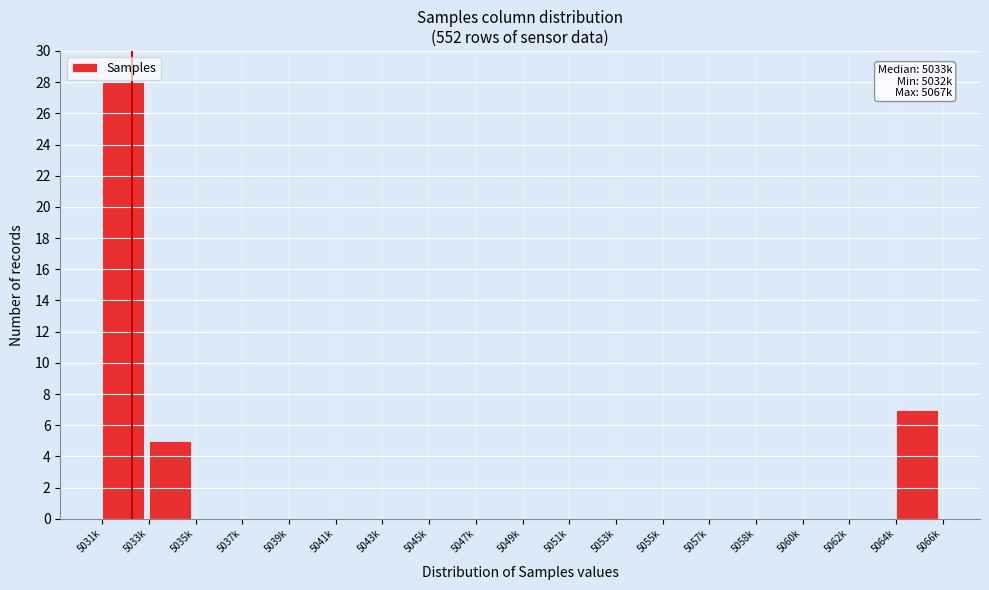

Reading left to right, list all the values displayed in this chart.

5031k=28	5033k=5	5035k=0	5037k=0	5039k=0	5041k=0	5043k=0	5045k=0	5047k=0	5049k=0	5051k=0	5053k=0	5055k=0	5057k=0	5058k=0	5060k=0	5062k=0	5064k=7